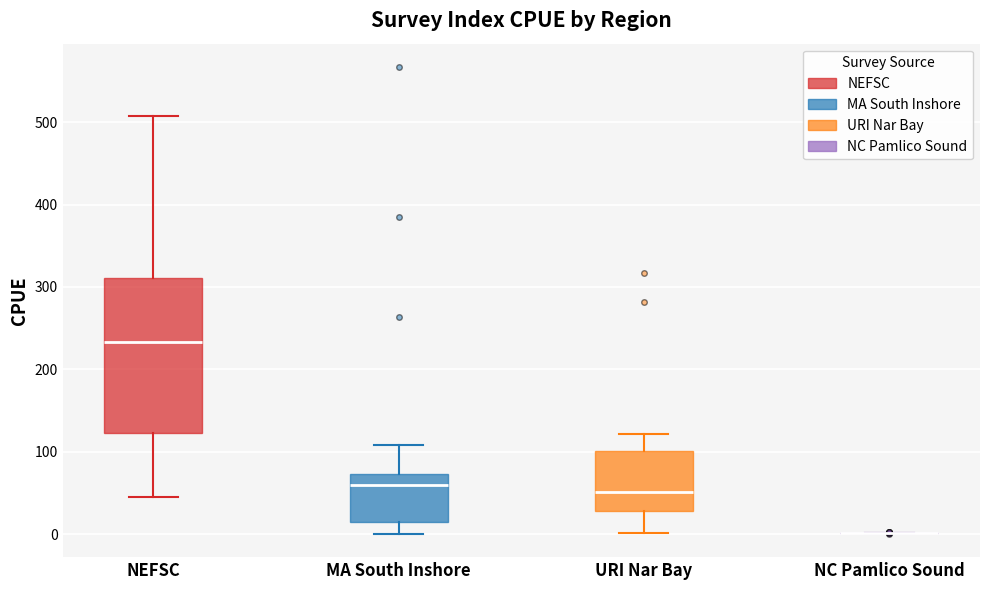

Reading left to right, read every box against the y-axis: the position of its median line, the range the box covers, and the ends of its whiskers. The values are not printed on the chart, so give them approximately, as read against the axis.

NEFSC: median 230, box 120 to 310, whiskers 50 to 510
MA South Inshore: median 60, box 20 to 70, whiskers 0 to 110
URI Nar Bay: median 50, box 30 to 100, whiskers 0 to 120
NC Pamlico Sound: box collapsed to a line at 0, whiskers 0 to 0